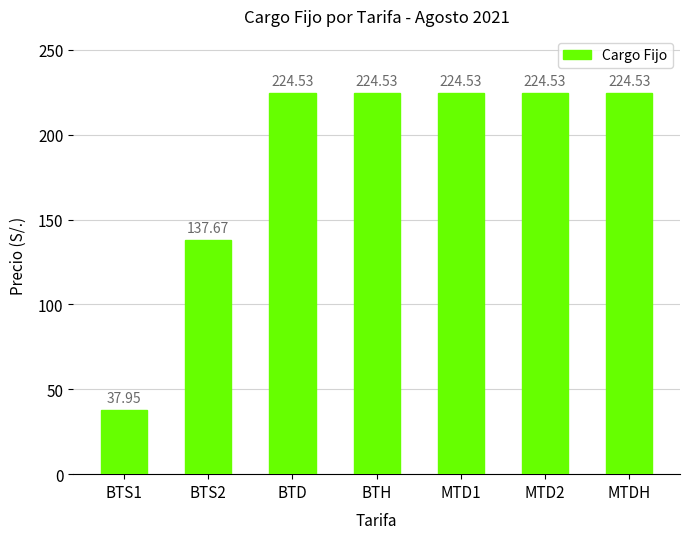

What is the sum of all values?

1298.3